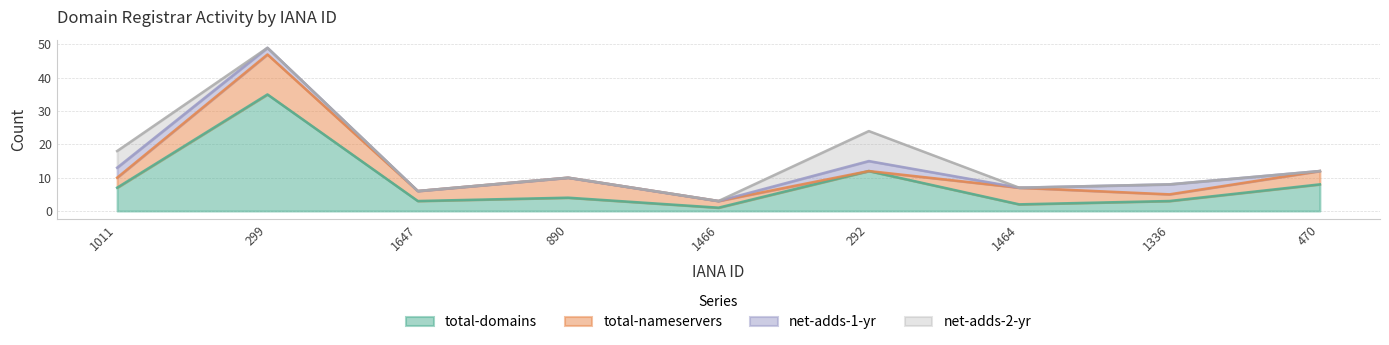

Rank the series by their maximum value, from highest to lowest.

total-domains, total-nameservers, net-adds-2-yr, net-adds-1-yr